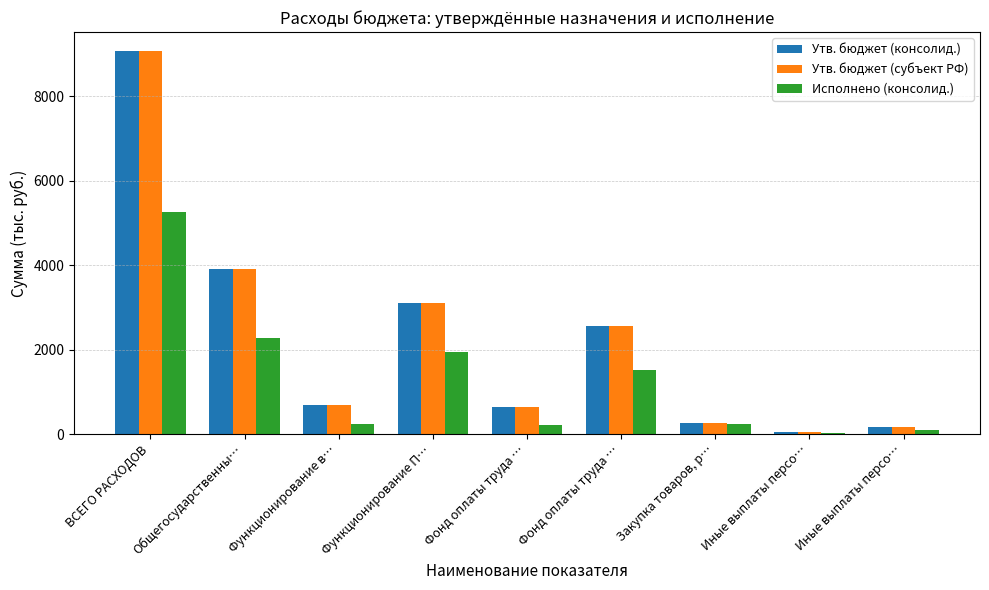

How many groups of bars are there?

9